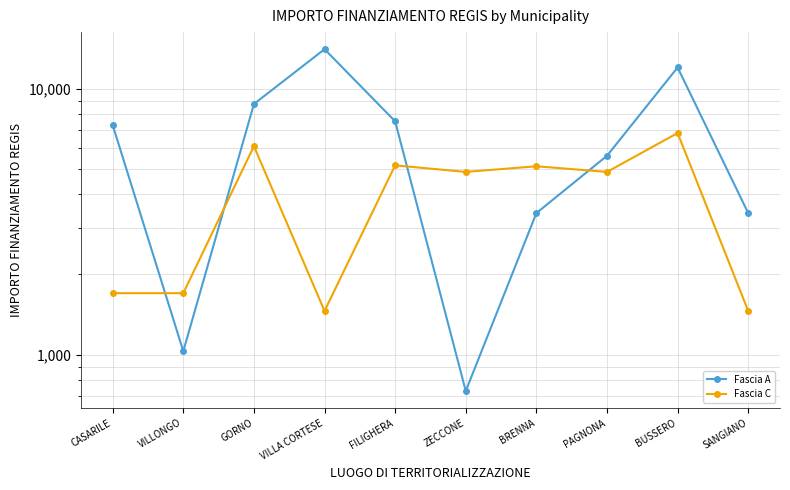

At which label does Fascia C reach its peak?

BUSSERO